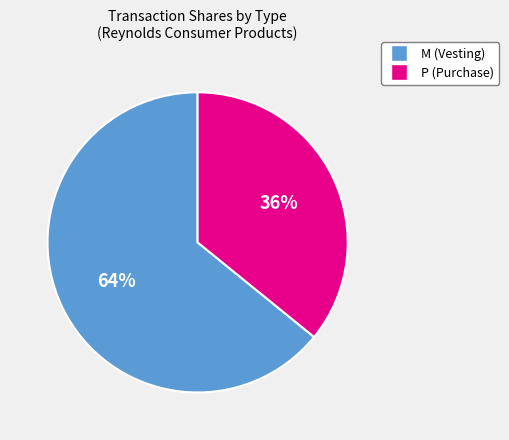

To the nearest percent, what is the difference between the largest and smallest slice percentages?

28%